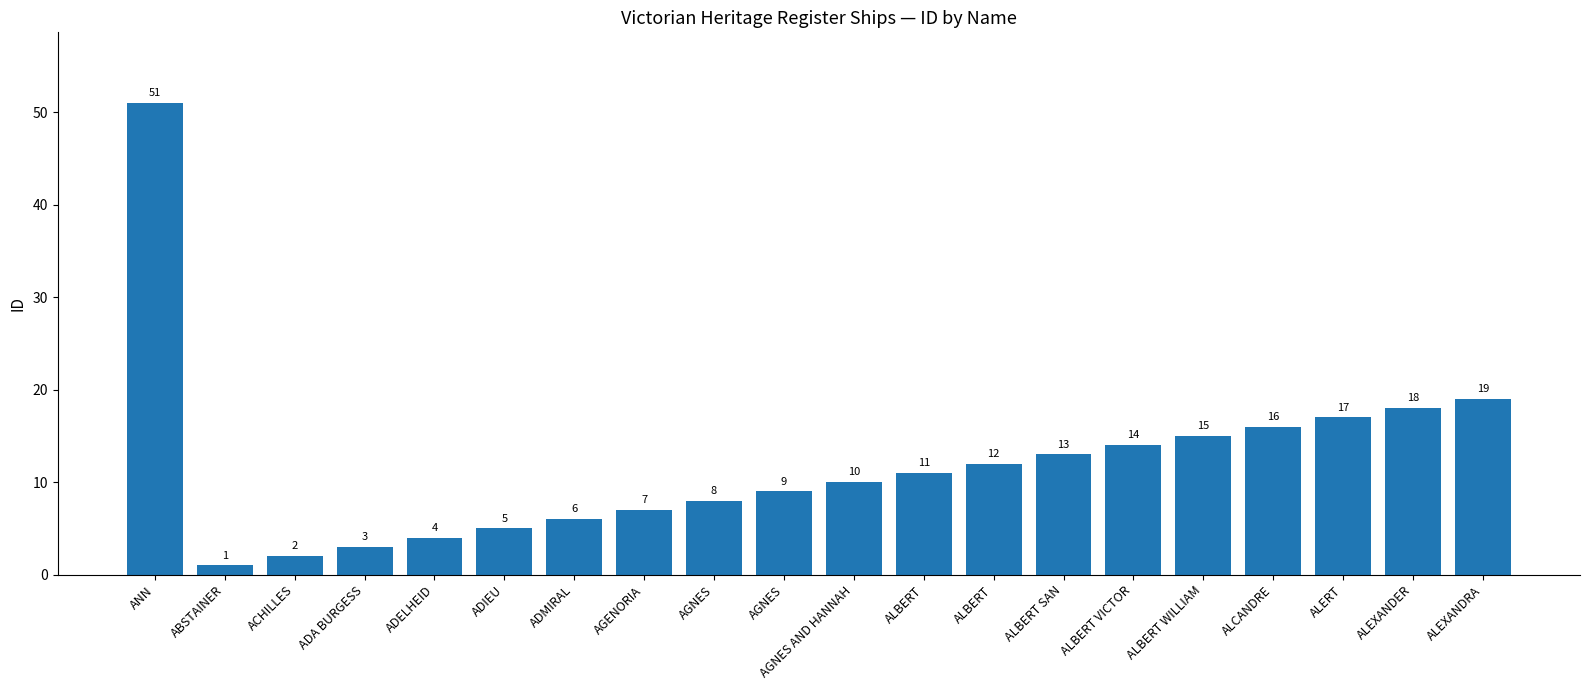

The chart shows a value of 7 at AGENORIA. True or false?

True